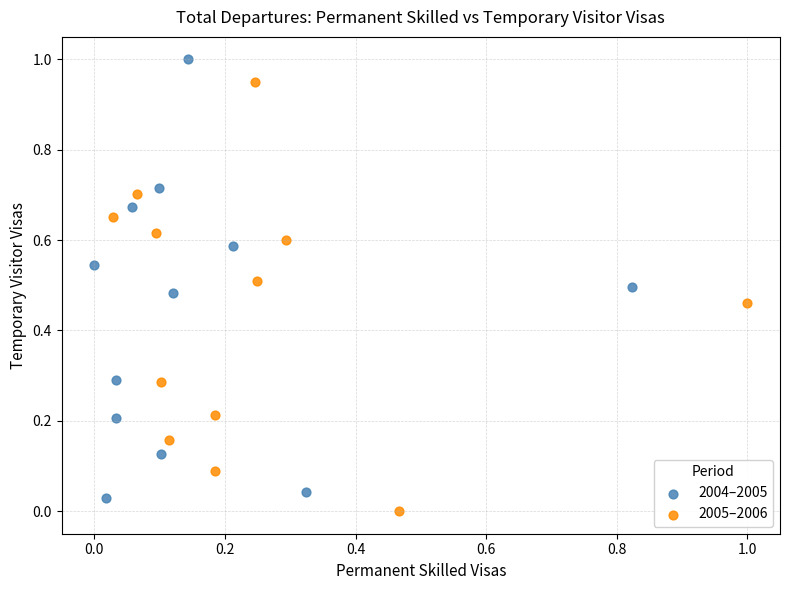

Which series reaches the maximum Y coordinate?

2004–2005